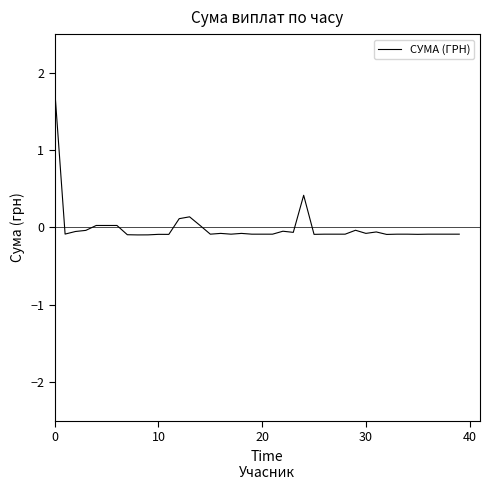

How many categories are shown in the chart?

40